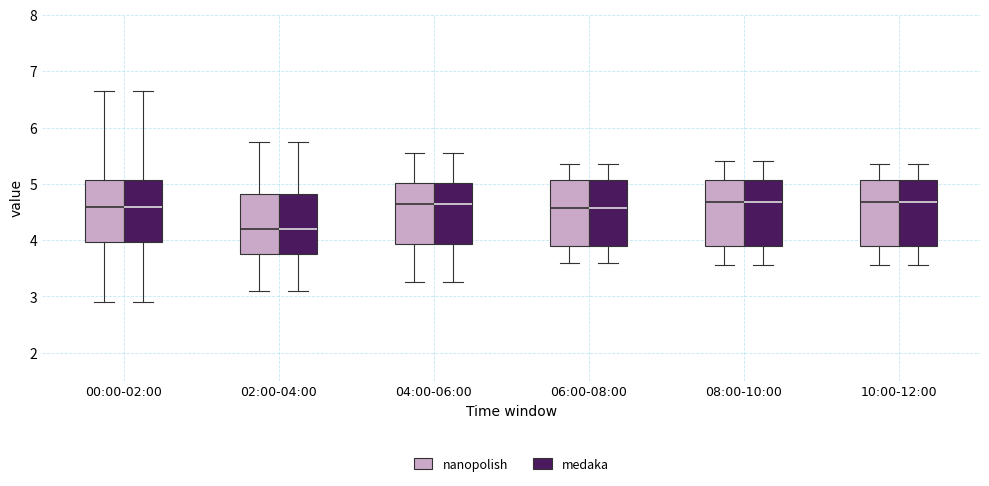

Where is the upper edge of the box for 10:00-12:00 (medaka) on the y-axis? The values are not printed on the chart, so give them approximately, as read against the axis.

5.1